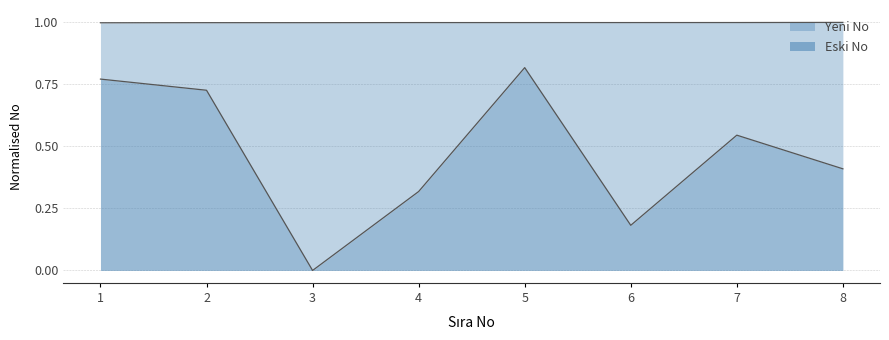

Does the chart display data point markers on the line(s)?

No